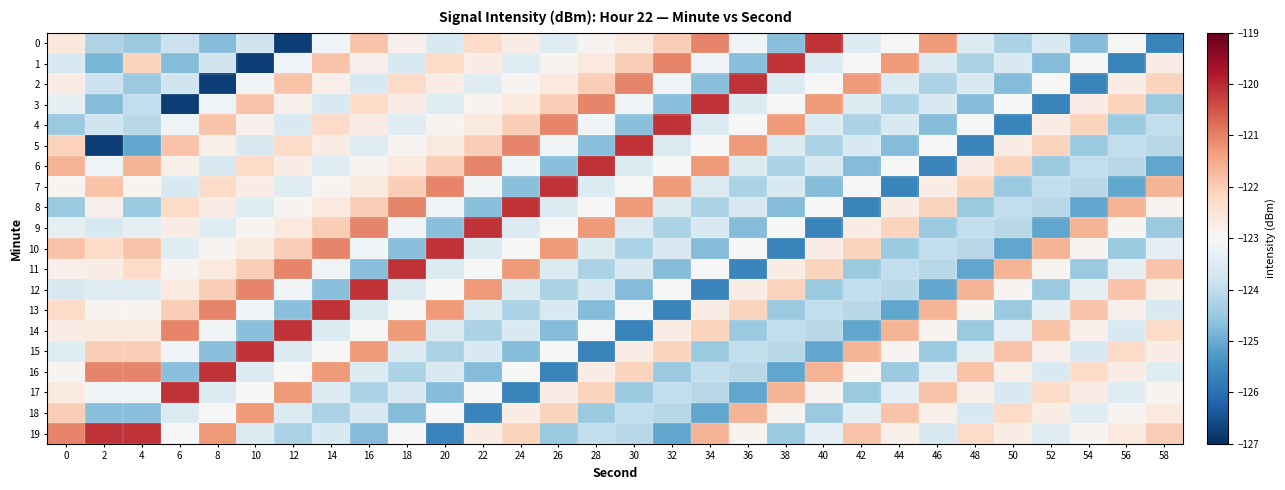

Between 30 and 58, which is larger?

30